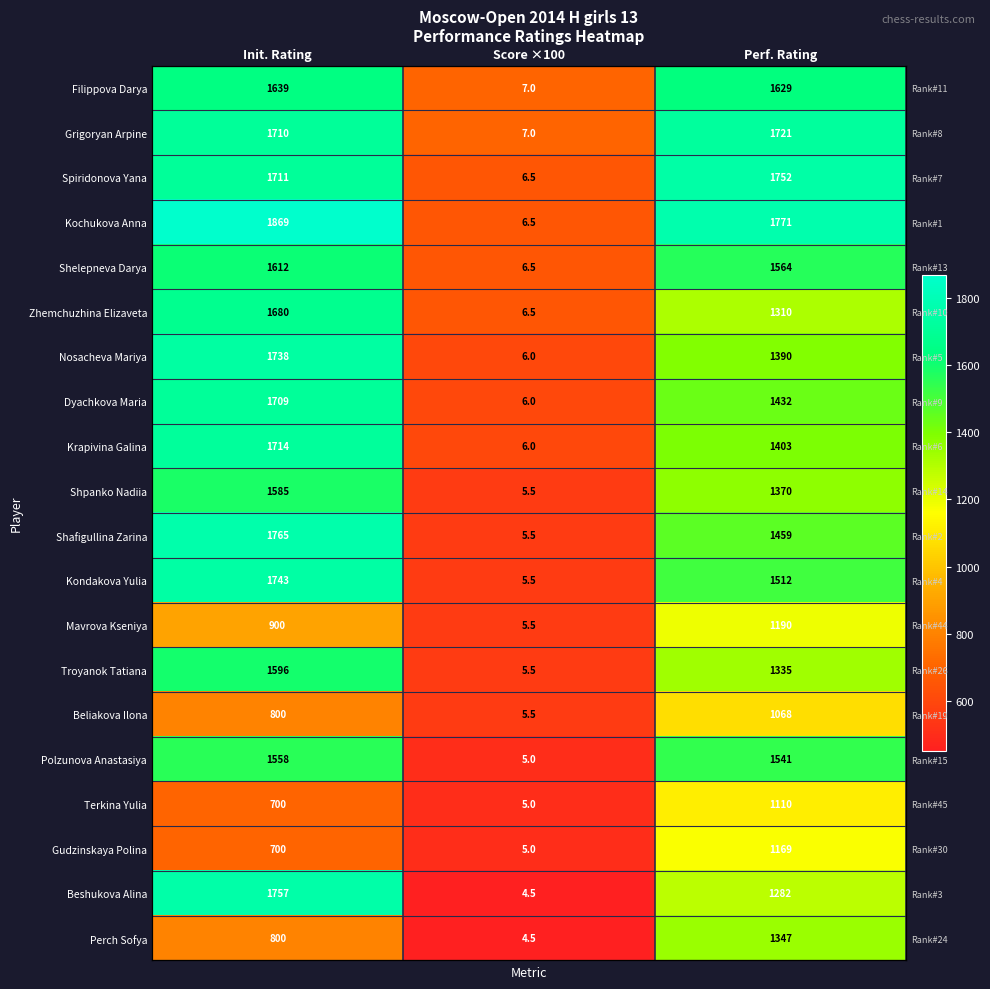

Between Init. Rating and Score ×100, which is larger?

Init. Rating